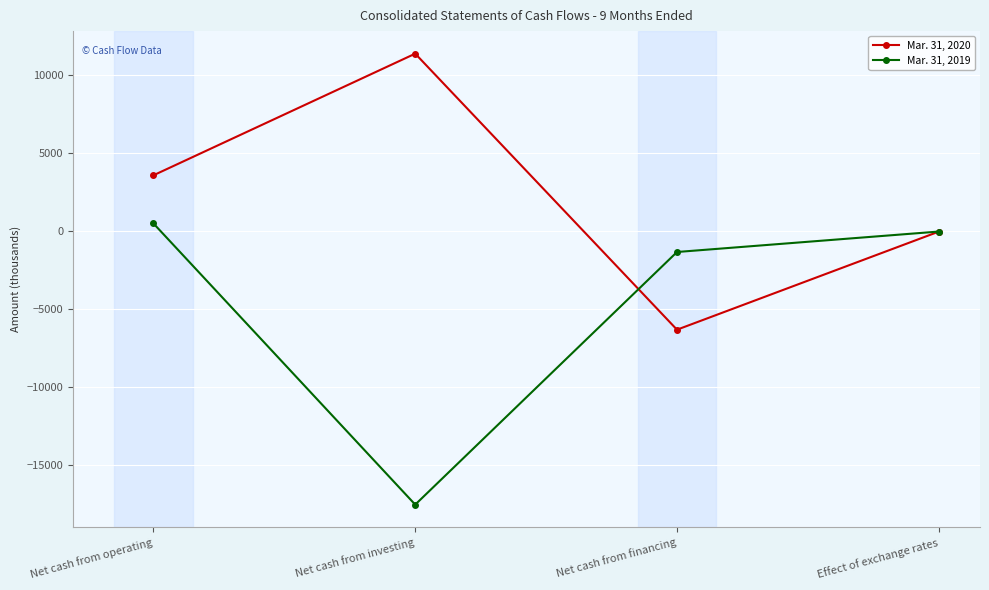

At Net cash from financing, list the series in order from smallest to largest.

Mar. 31, 2020, Mar. 31, 2019